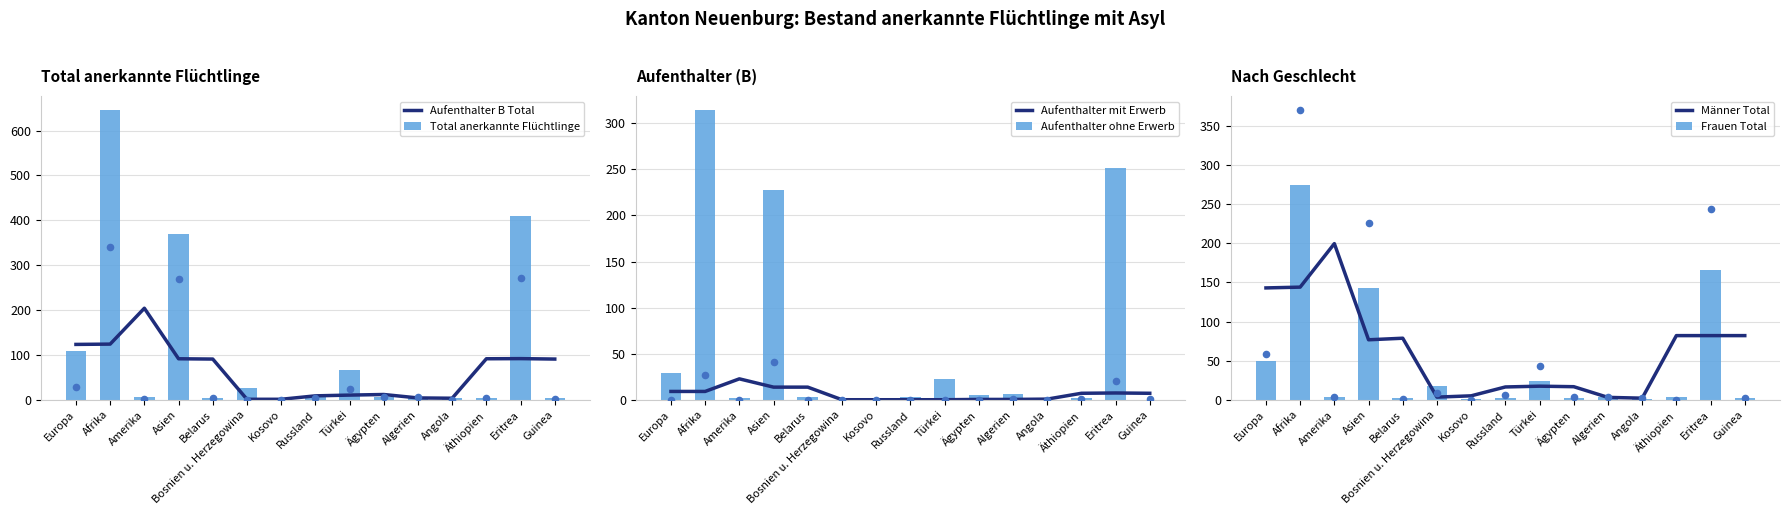

Which series contains the lowest Y value?

Aufenthalter mit Erwerb